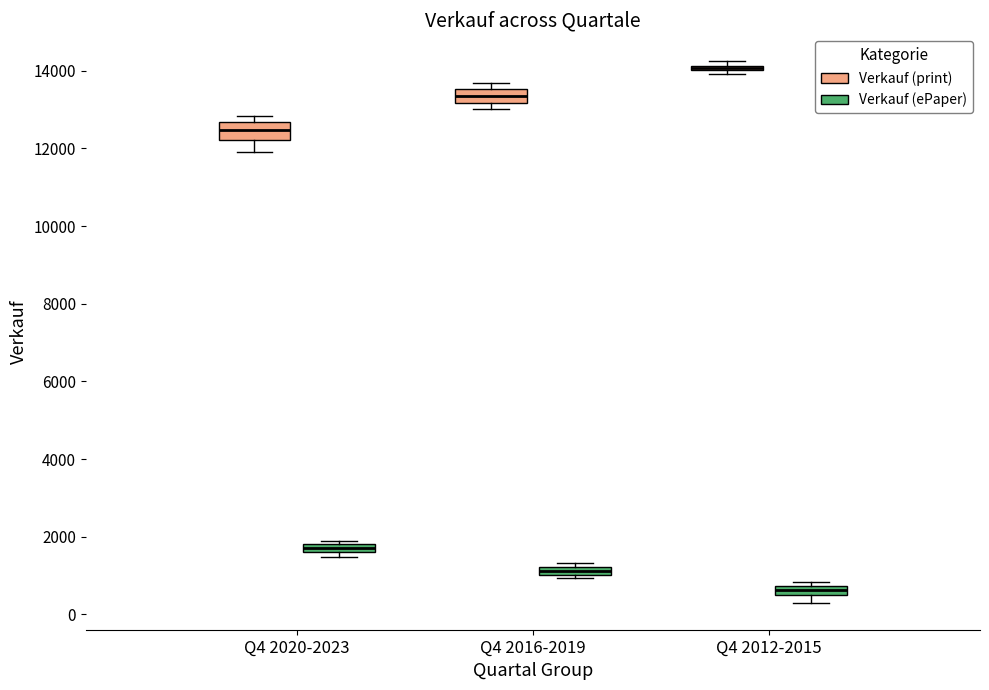

Where is the lower edge of the box for Q4 2016-2019 (Verkauf (print)) on the y-axis? The values are not printed on the chart, so give them approximately, as read against the axis.

13200